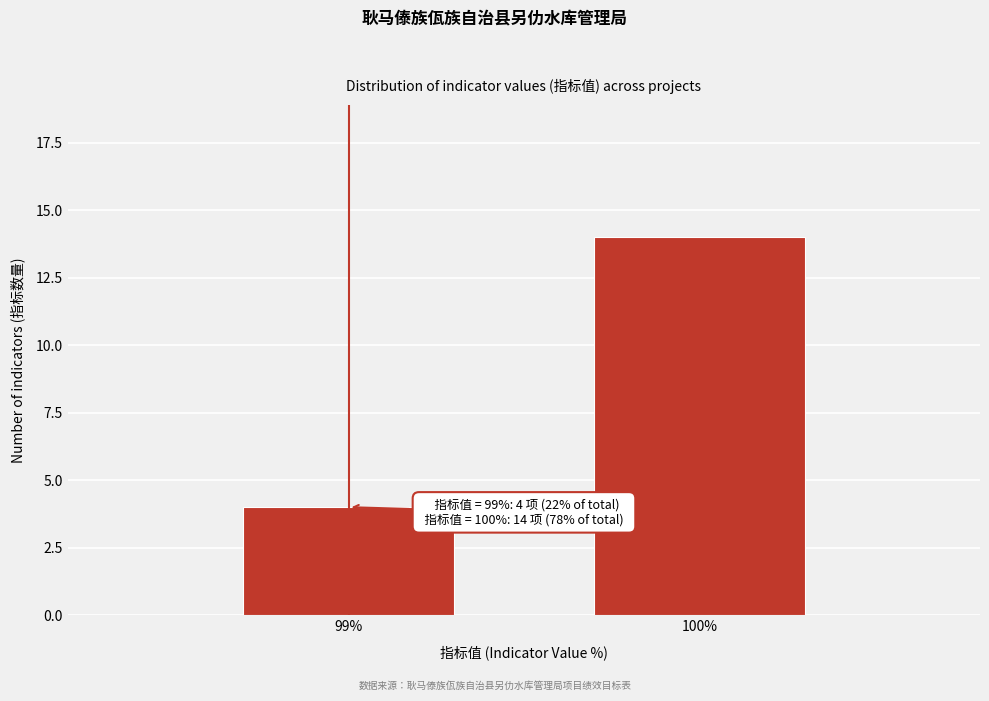

Reading right to left, what are all the values shown in this chart?

14	4